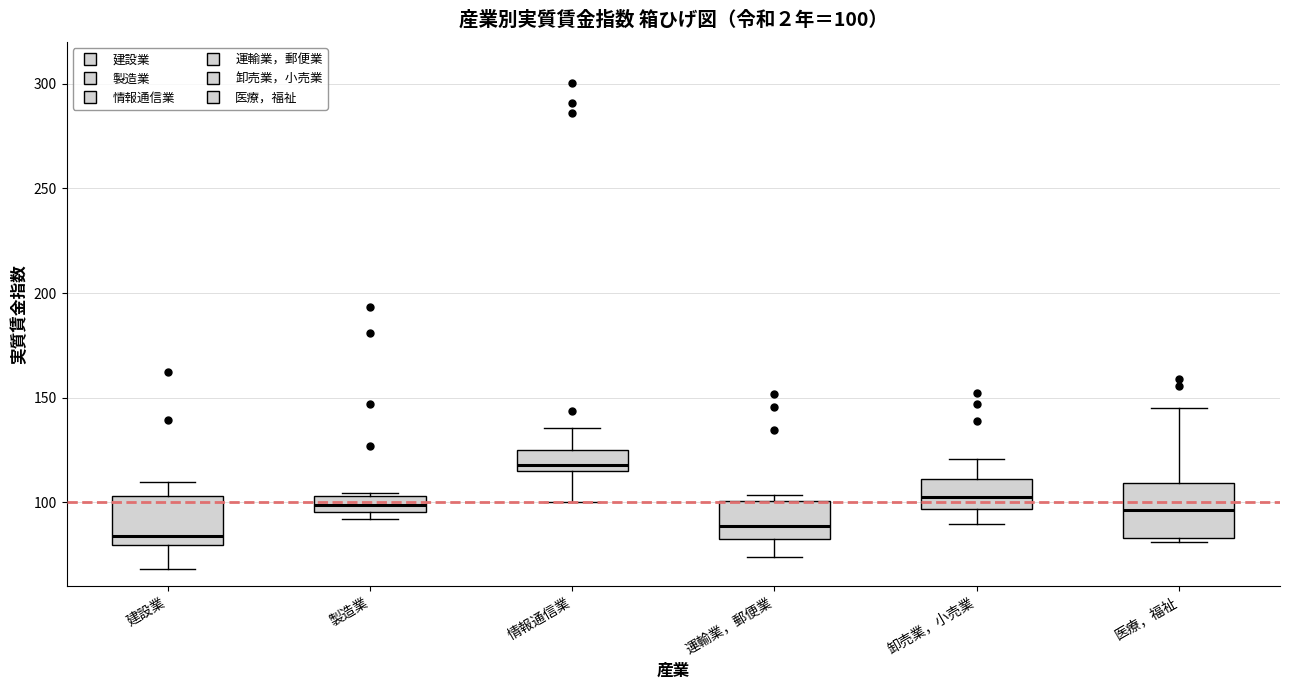

Which box has the highest median line?

情報通信業